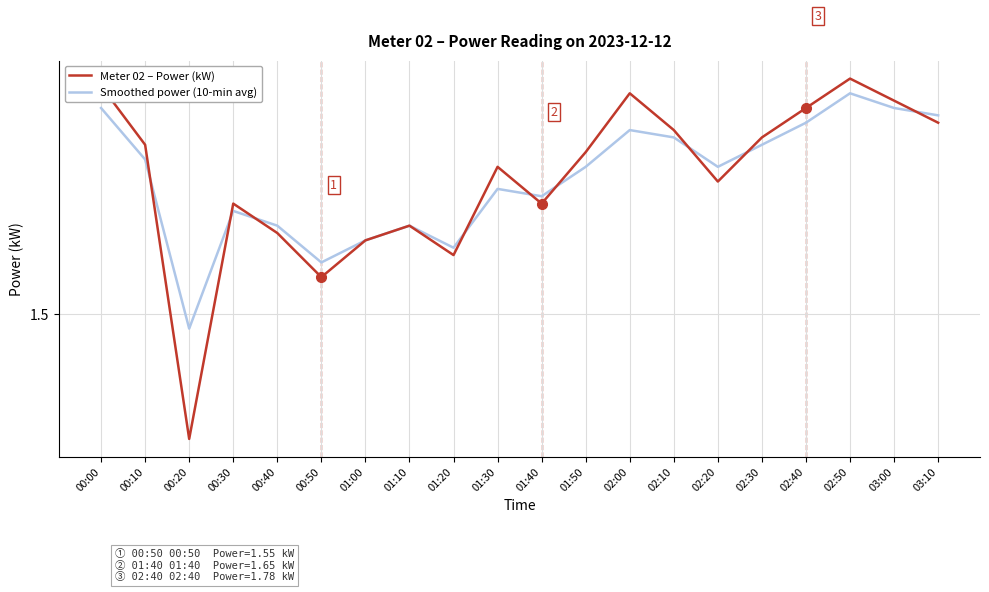

Does the chart display data point markers on the line(s)?

No